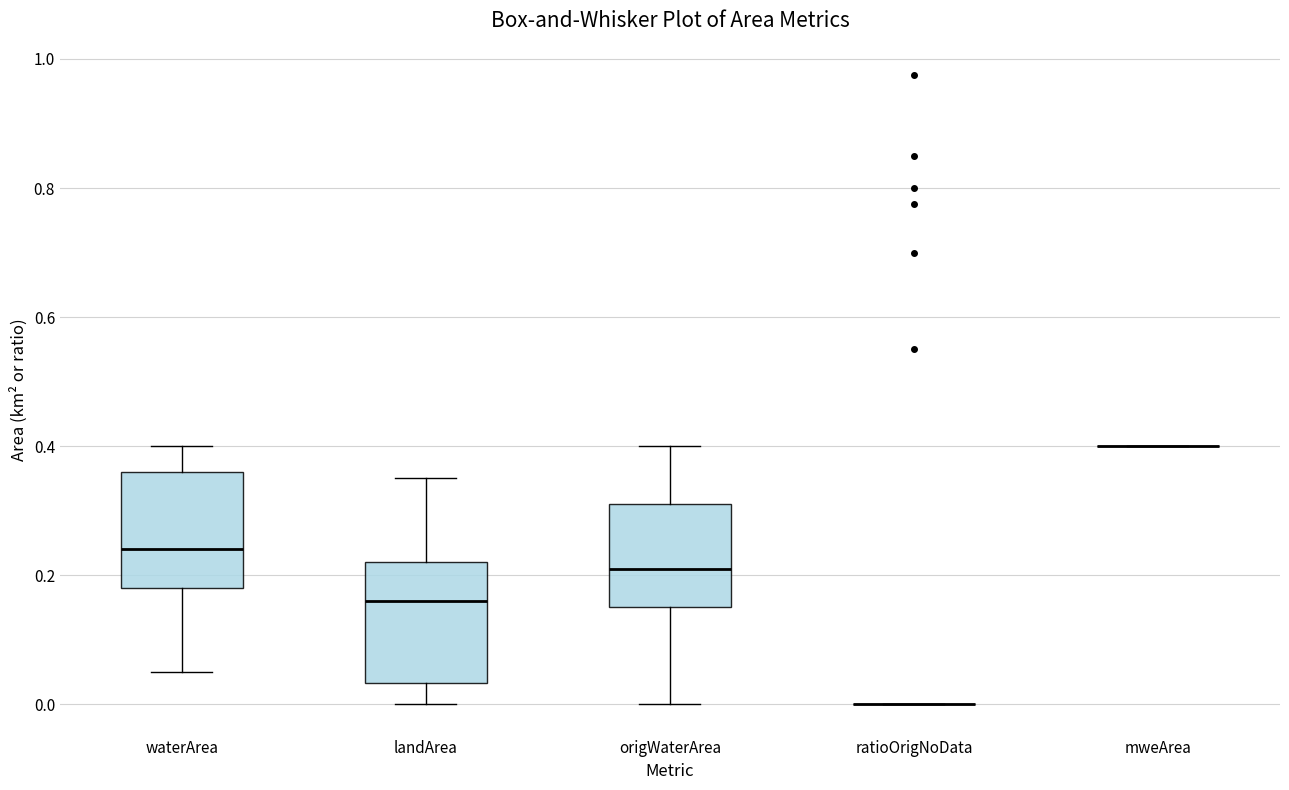

Reading left to right, transcribe this box plot: for each box, give where its median line is, the range the box spans, and where its two whiskers end, as read against the y-axis. The values are not printed on the chart, so give them approximately, as read against the axis.

waterArea: median 0.24, box 0.18 to 0.36, whiskers 0.06 to 0.40
landArea: median 0.16, box 0.04 to 0.22, whiskers 0.00 to 0.36
origWaterArea: median 0.22, box 0.16 to 0.32, whiskers 0.00 to 0.40
ratioOrigNoData: box collapsed to a line at 0.00, whiskers 0.00 to 0.00
mweArea: box collapsed to a line at 0.40, whiskers 0.40 to 0.40